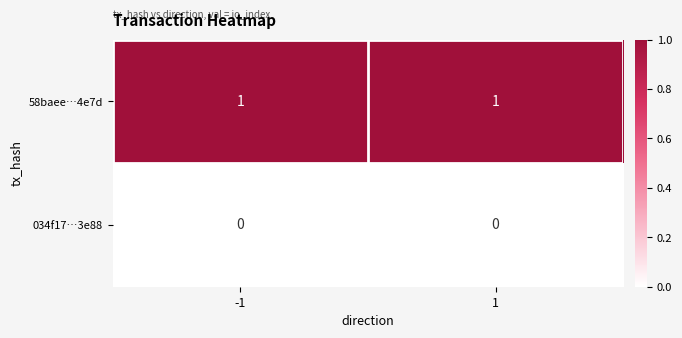

List the series in order of their peak value, lowest first.

034f17…3e88, 58baee…4e7d